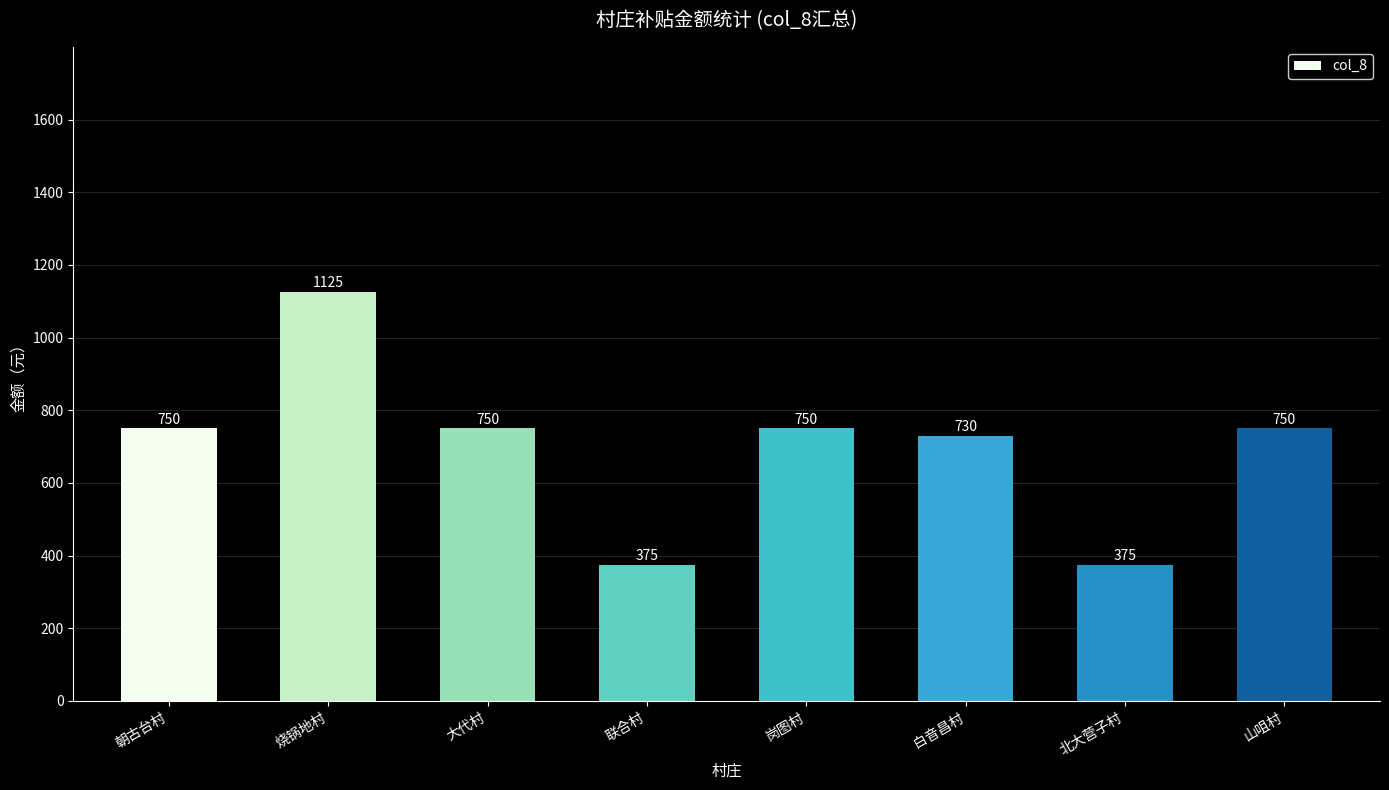

What is the ratio of the value at 大代村 to the value at 山咀村?

1.0